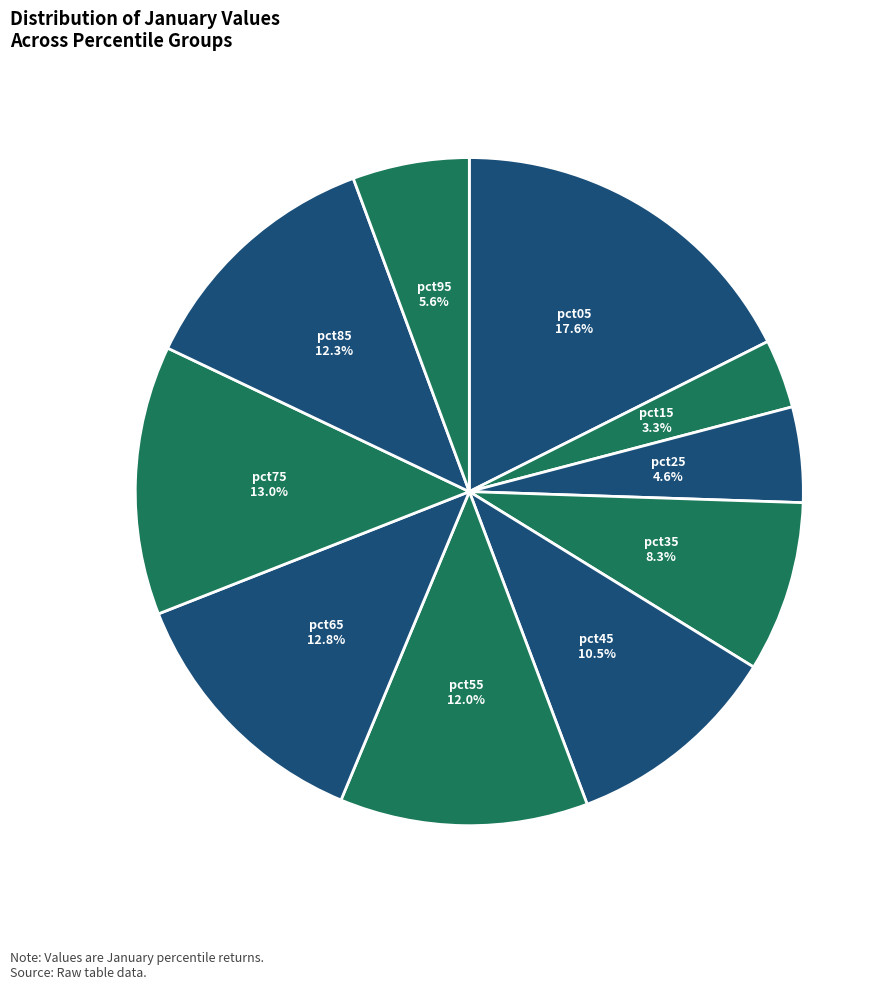

Rank the categories by value from lowest to highest.

pct15, pct25, pct95, pct35, pct45, pct55, pct85, pct65, pct75, pct05